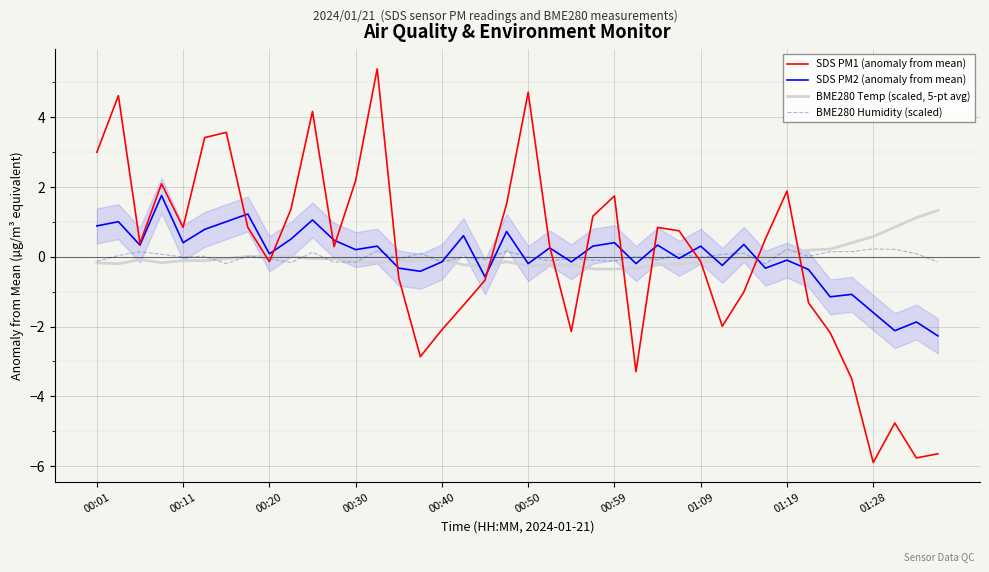

What is the maximum value for SDS PM2 (anomaly from mean)?

1.8